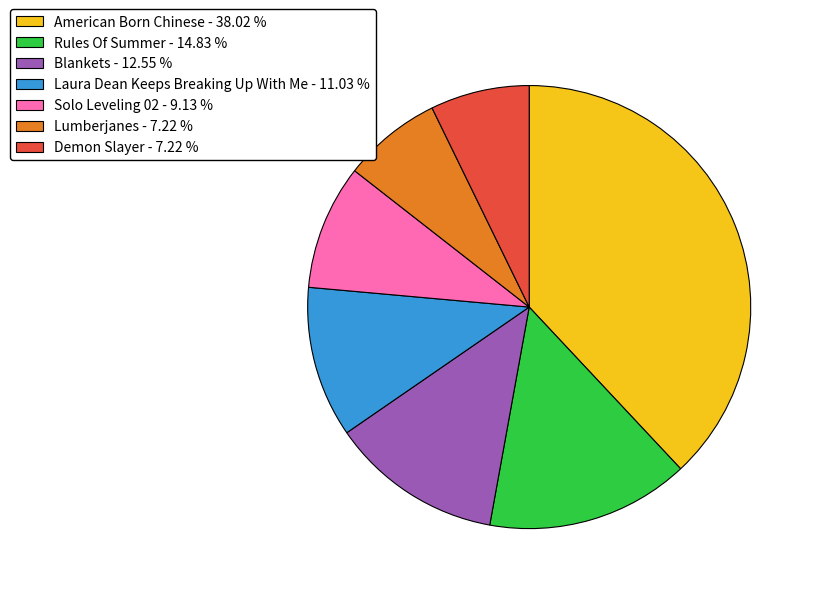

Combined, do American Born Chinese and Blankets account for over 50%?

Yes